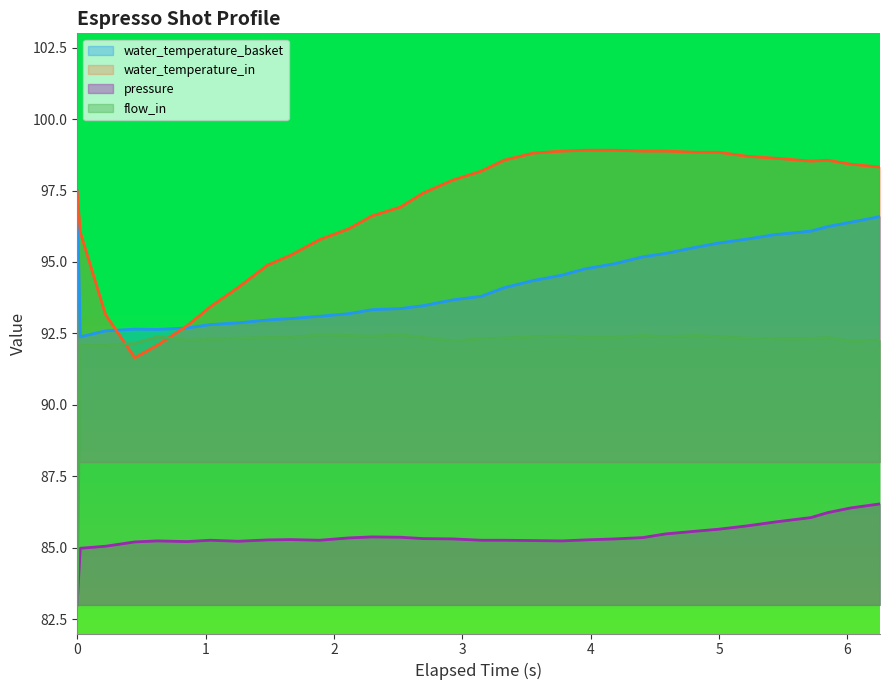

What position from the right is 2.519?

19